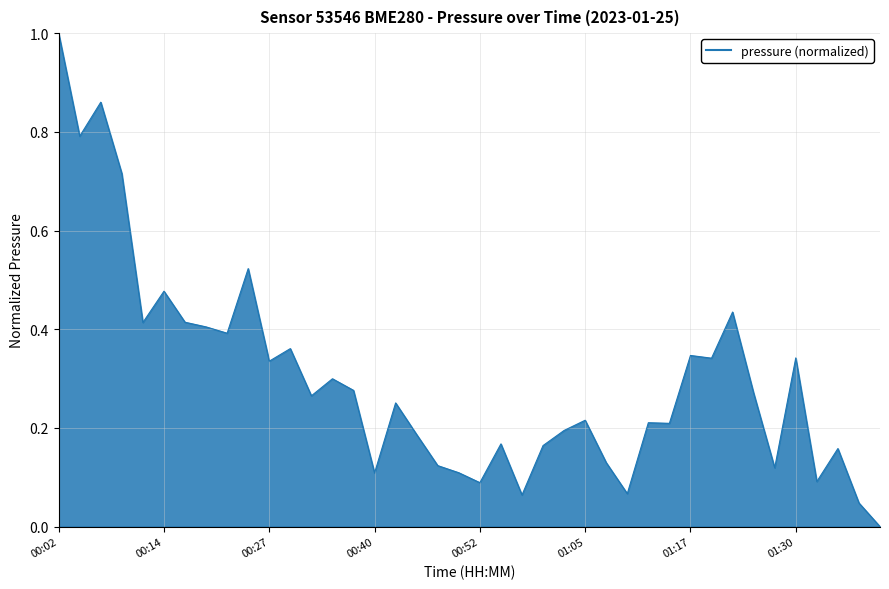

How many series are shown in this chart?

1